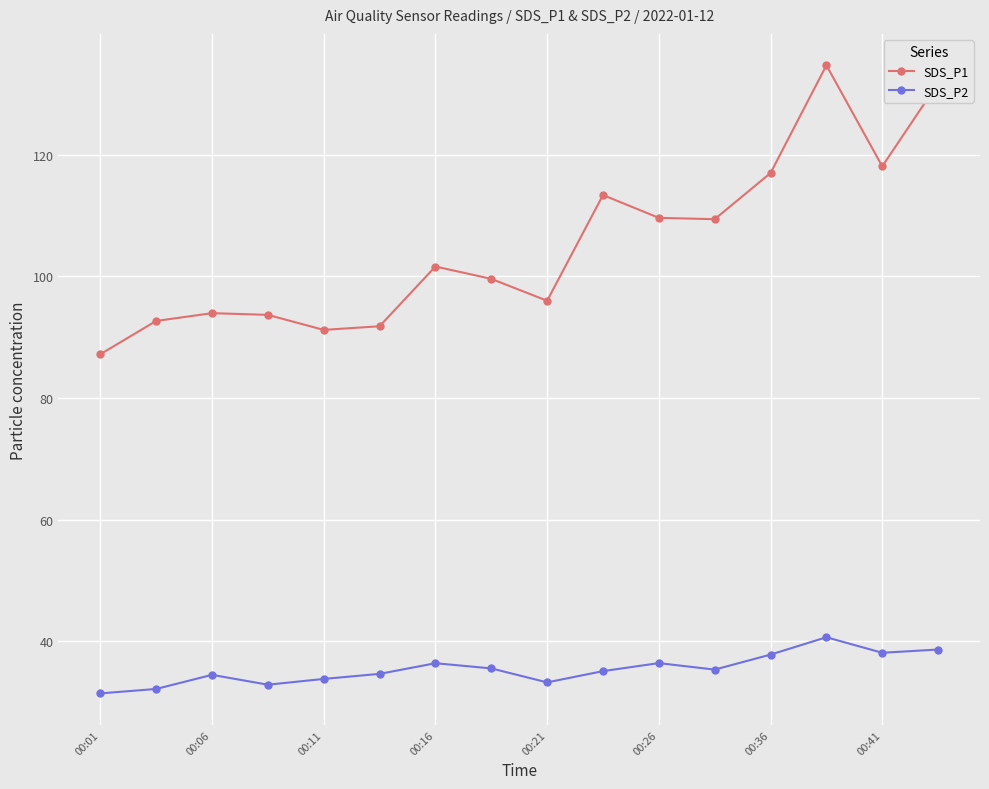

What are all the series names shown in the legend?

SDS_P1, SDS_P2